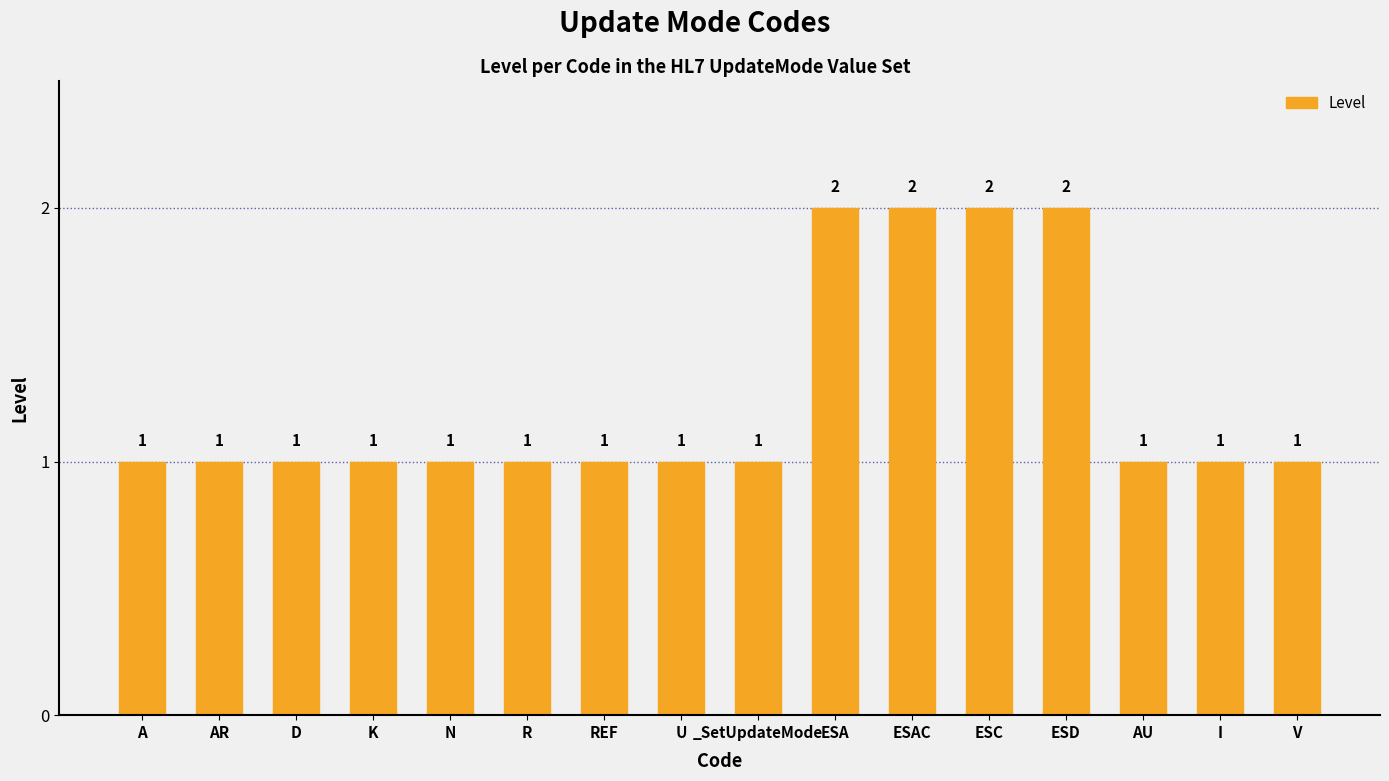

How many bars are there in total?

16